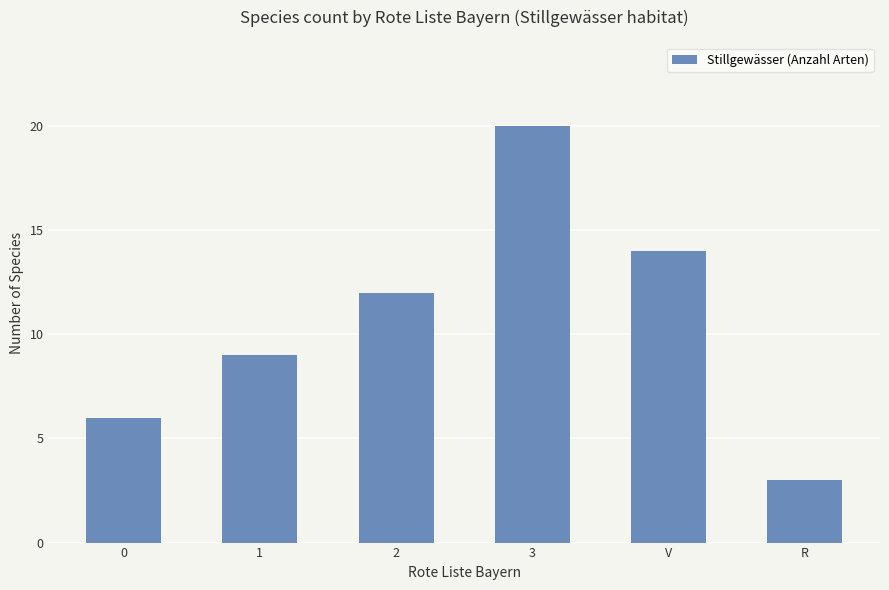

List the labels in order of value, smallest first.

R, 0, 1, 2, V, 3